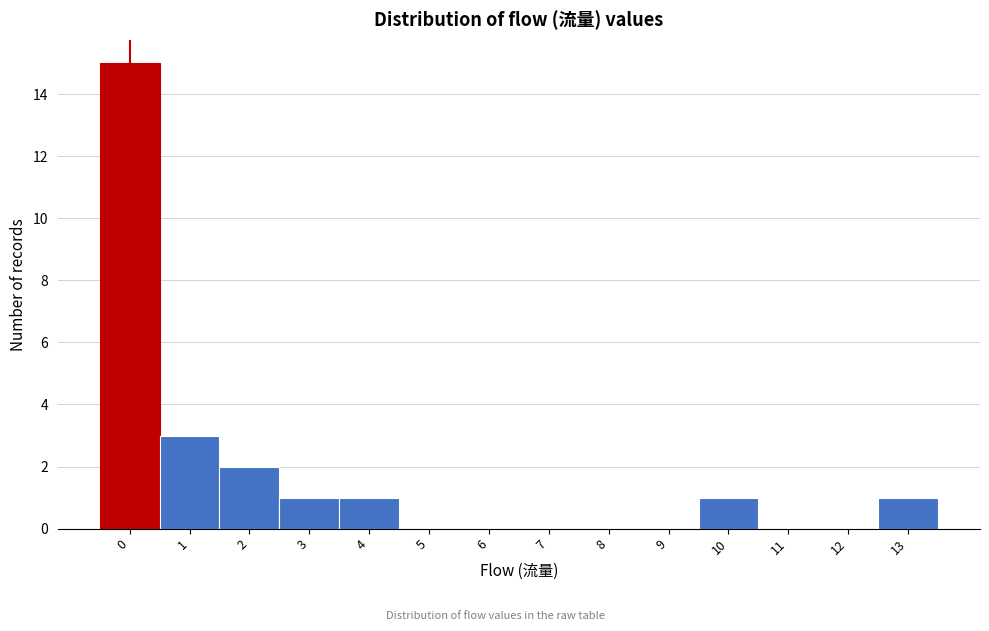

Reading left to right, list all the values displayed in this chart.

0=15	1=3	2=2	3=1	4=1	5=0	6=0	7=0	8=0	9=0	10=1	11=0	12=0	13=1